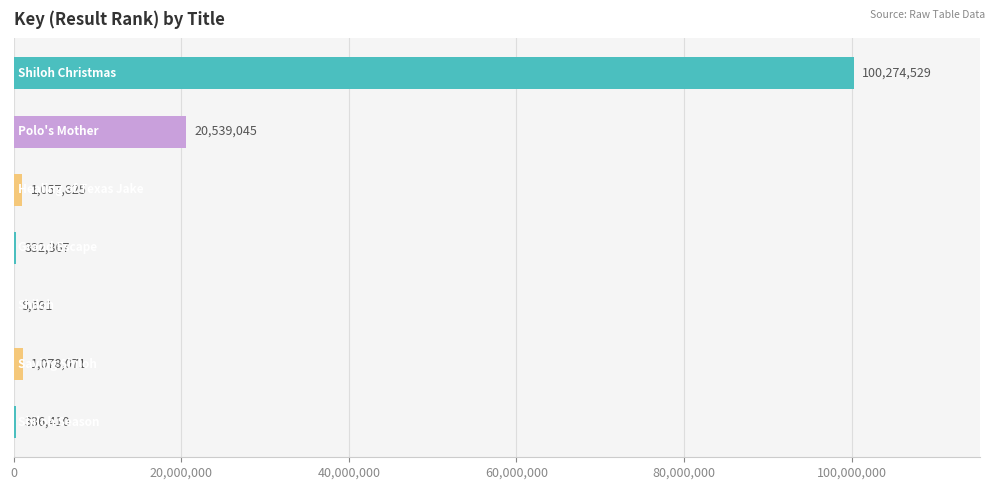

What is the maximum value shown in the chart?

100274529